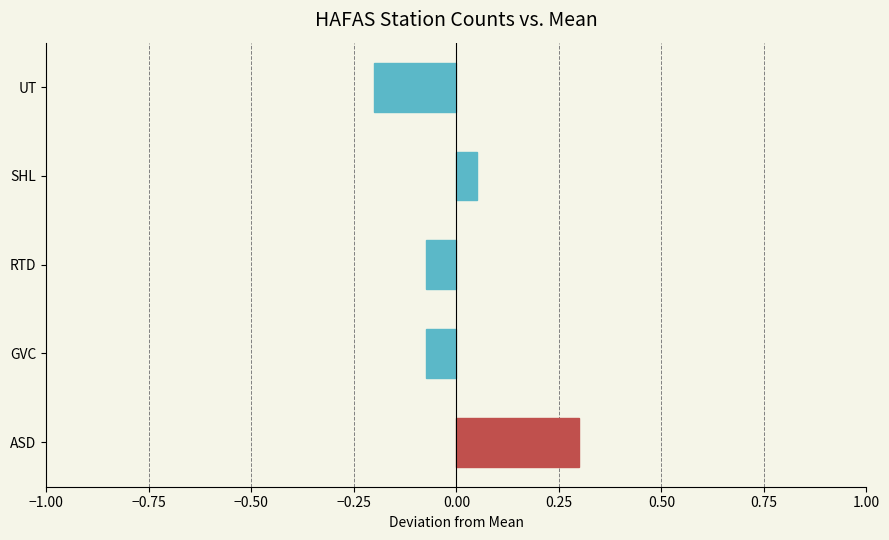

Is it true that the value at UT is -0.2?

True